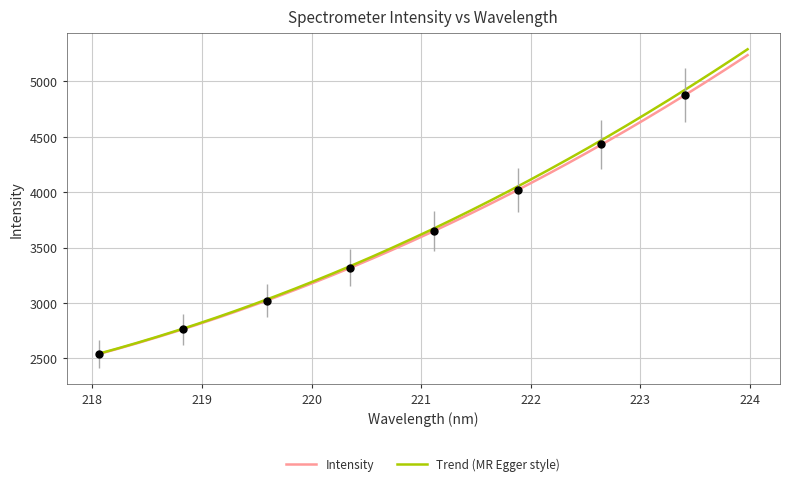

What is the change in value from 220.3533 to 222.0721?

+800.0